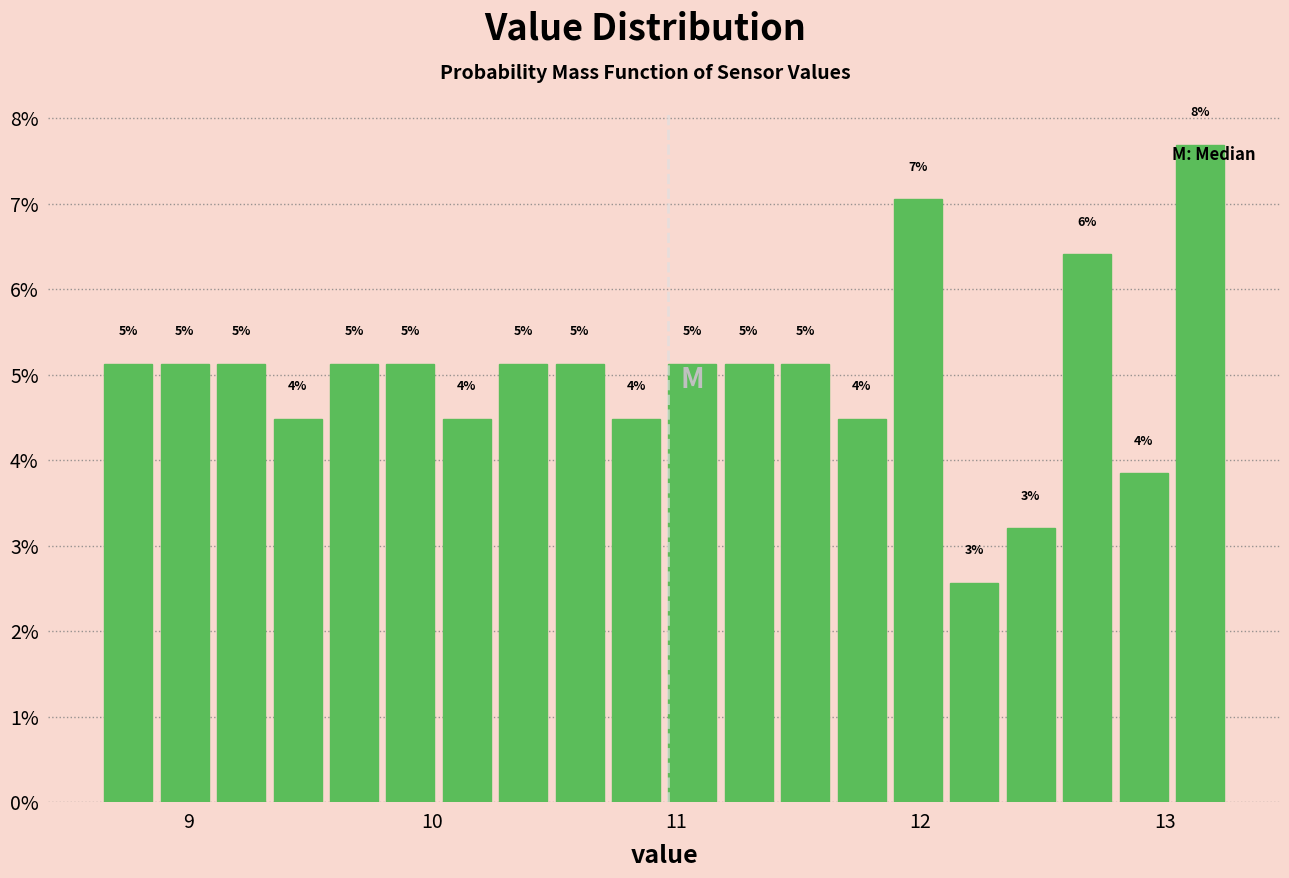

Around what value on the x-axis is the tallest bar? Give the approximate position of its centre, as read against the axis.

13.1